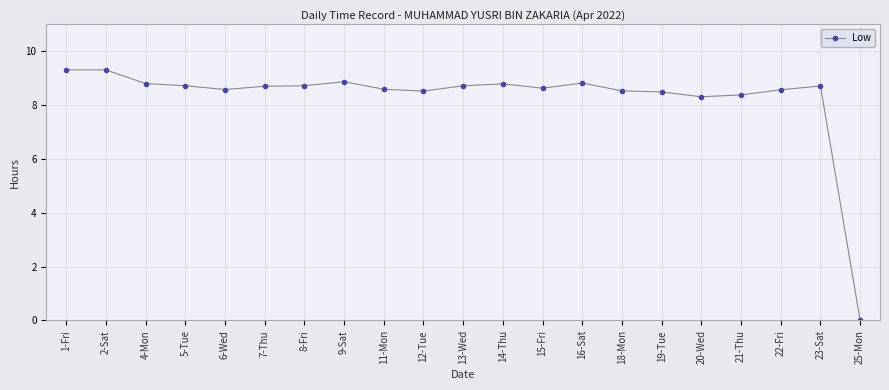

What position from the right is 19-Tue?

6